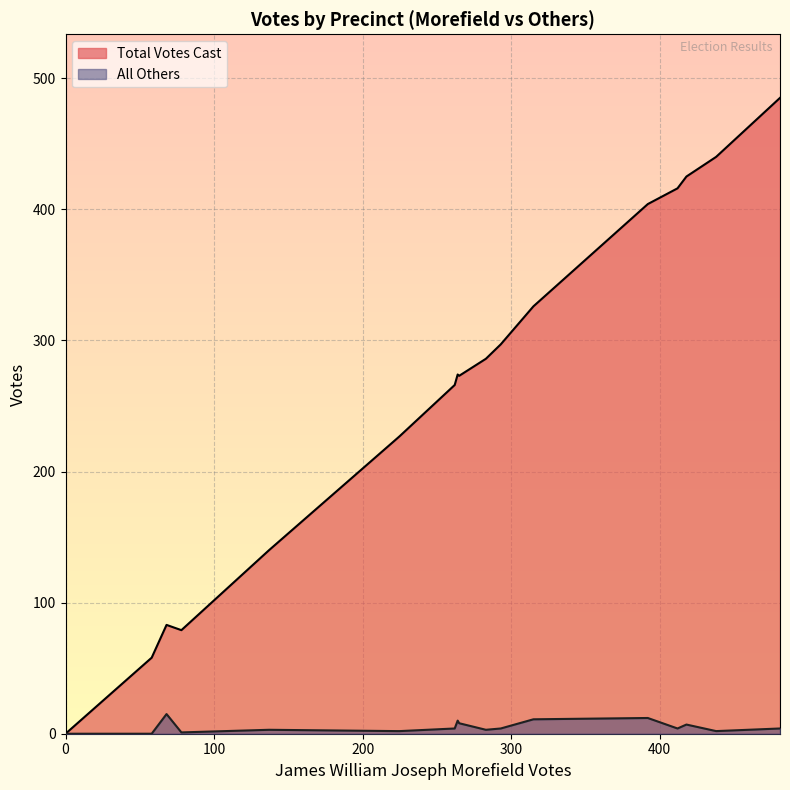

What is the maximum value shown in the chart?

485